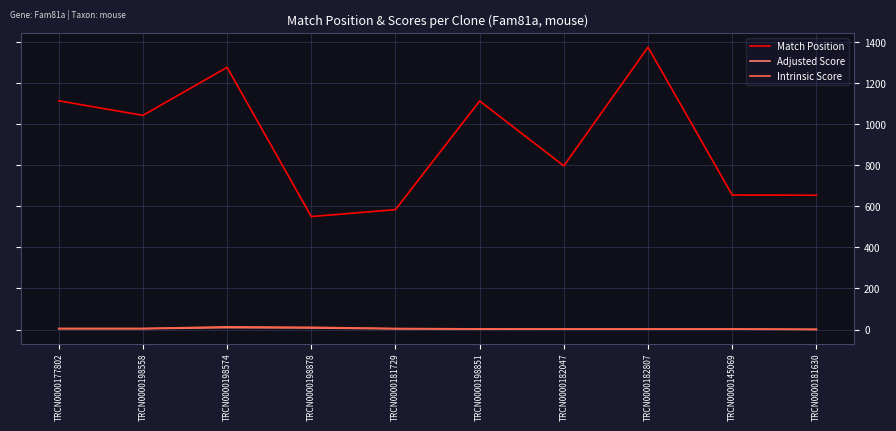

Where is Match Position nearest to the value 962?

TRCN0000198558